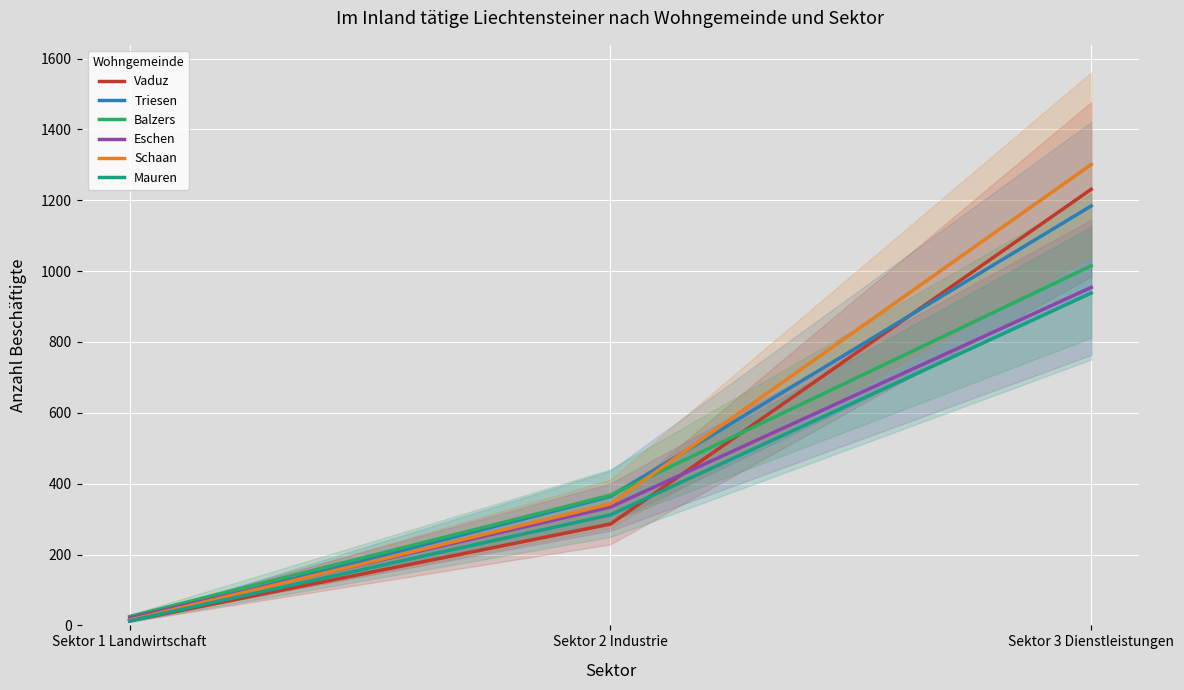

Between Sektor 1 Landwirtschaft and Sektor 3 Dienstleistungen, which series saw the biggest shift?

Schaan